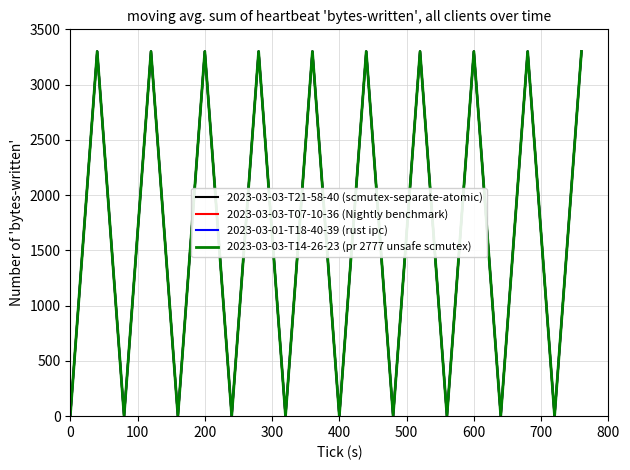

In 2023-03-03-T14-26-23 (pr 2777 unsafe scmutex), how many points are lower than both neighbors (excluding endpoints)?

9